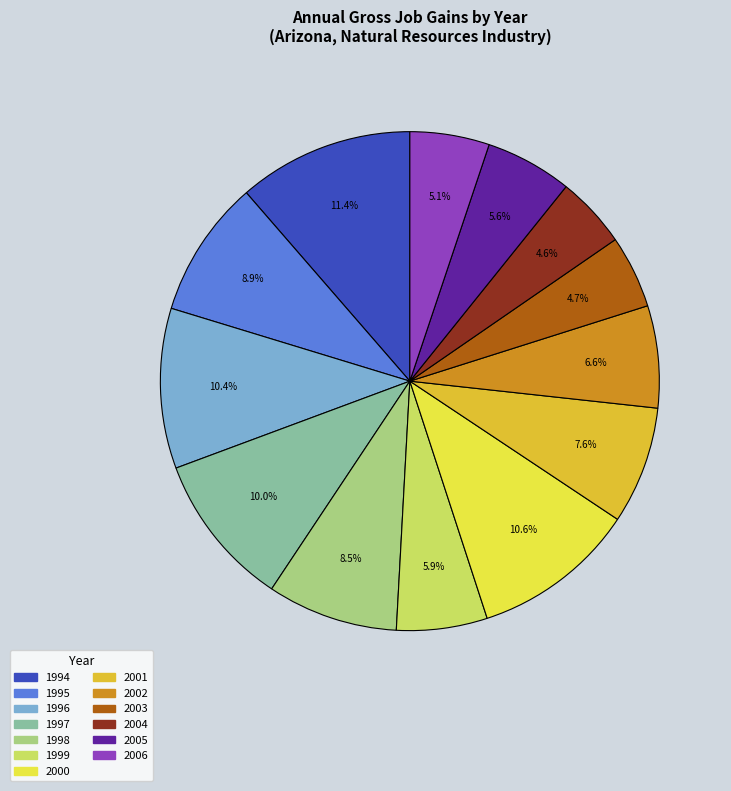

To the nearest percent, what portion does 2001 represent?

8%